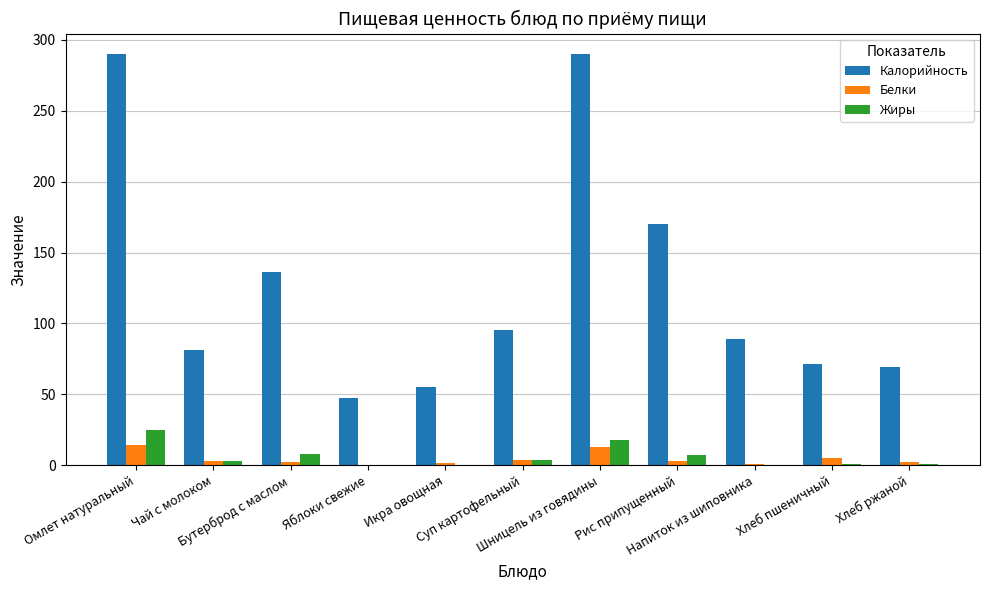

Is the value of Жиры at Рис припущенный greater than the value of Белки at Бутерброд с маслом?

Yes